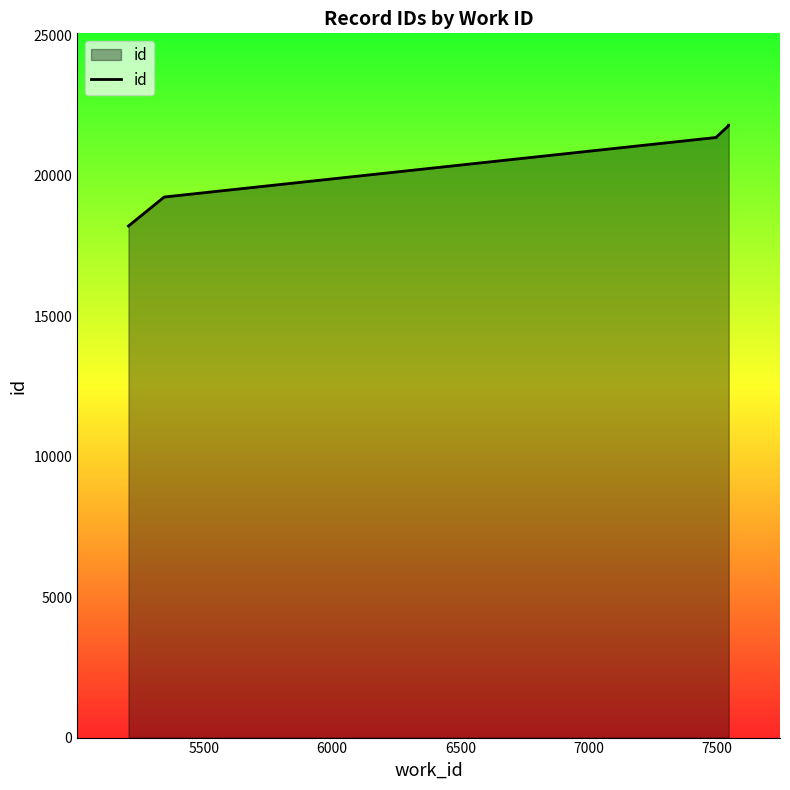

Reading right to left, list all the values displayed in this chart.

21795	21789	21784	21783	21373	21367	21365	21359	19238	18207